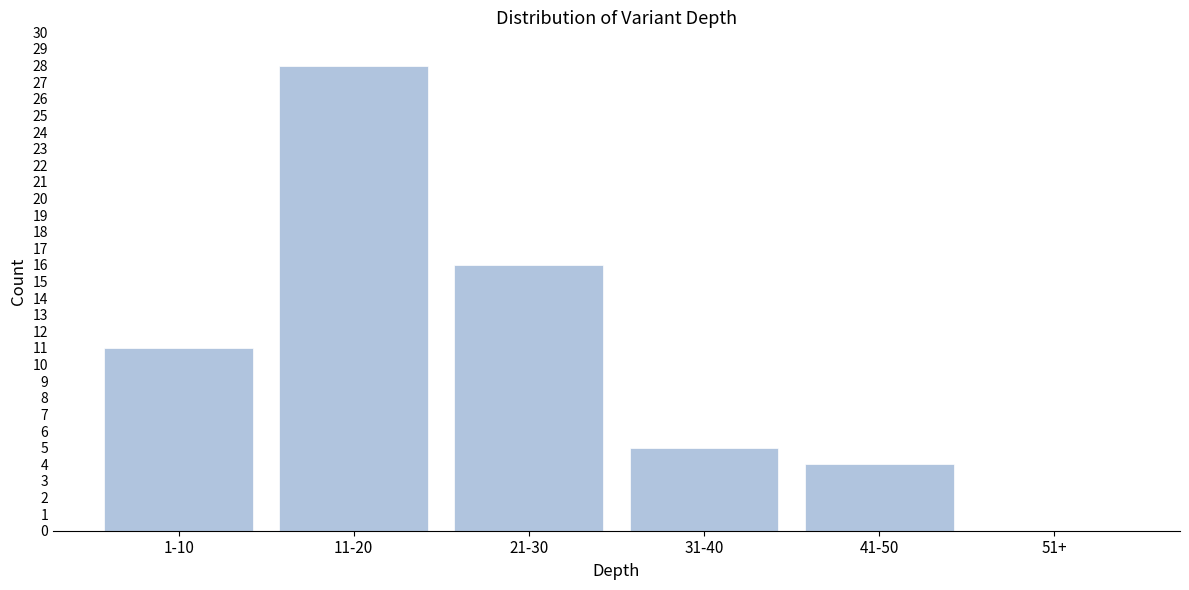

Reading left to right, transcribe all the data shown in this chart.

1-10=11	11-20=28	21-30=16	31-40=5	41-50=4	51+=0